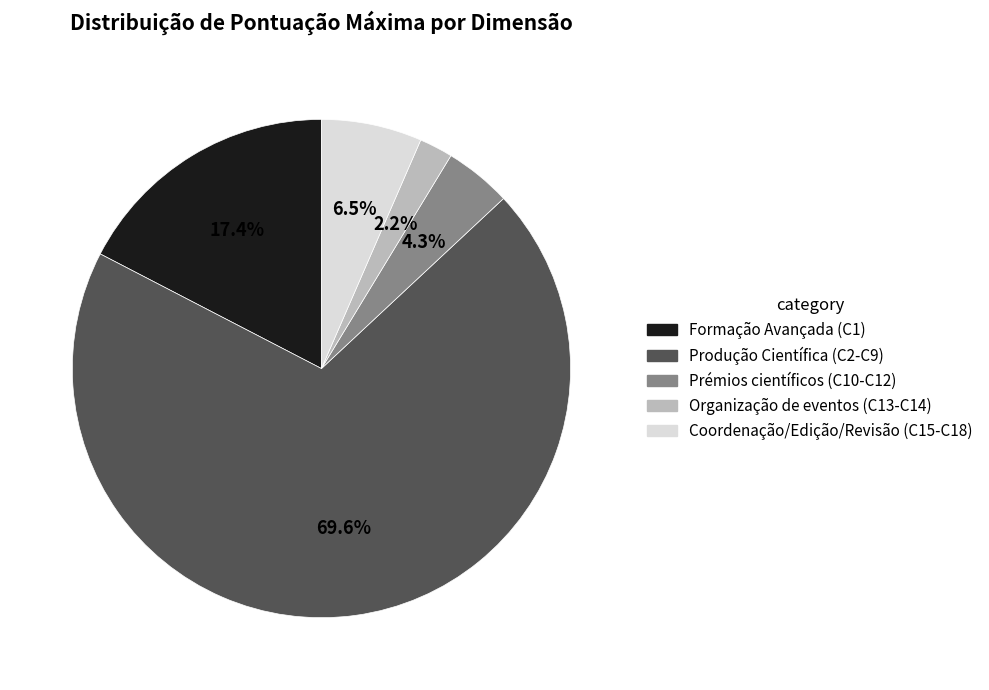

Approximately how many times larger is the value at Coordenação/Edição/Revisão (C15-C18) compared to Formação Avançada (C1)?

0.4